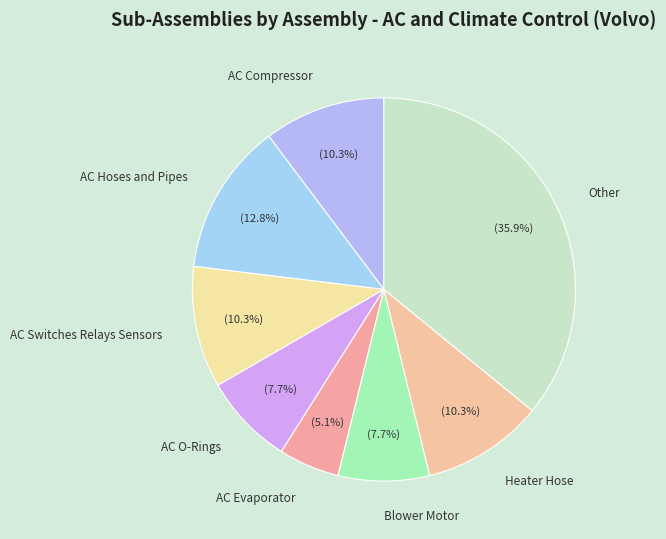

How much of the chart is everything except AC Switches Relays Sensors?

89.7%